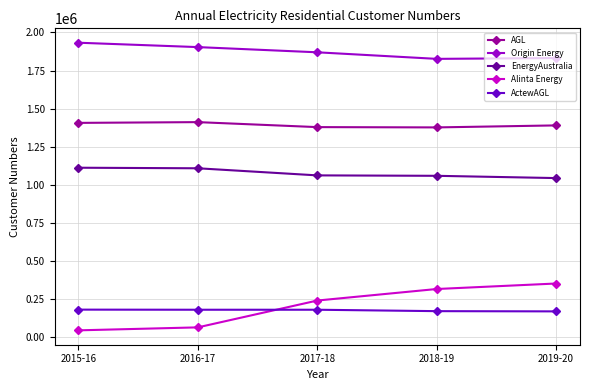

Does the chart have visible grid lines?

Yes